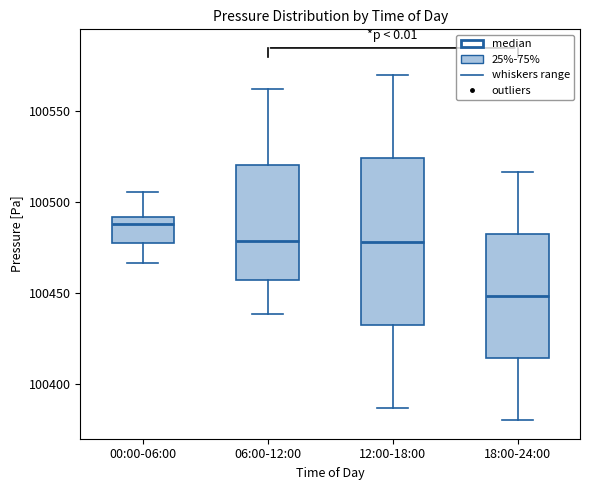

Where does the upper whisker of the box for 00:00-06:00 end on the y-axis? The values are not printed on the chart, so give them approximately, as read against the axis.

100505